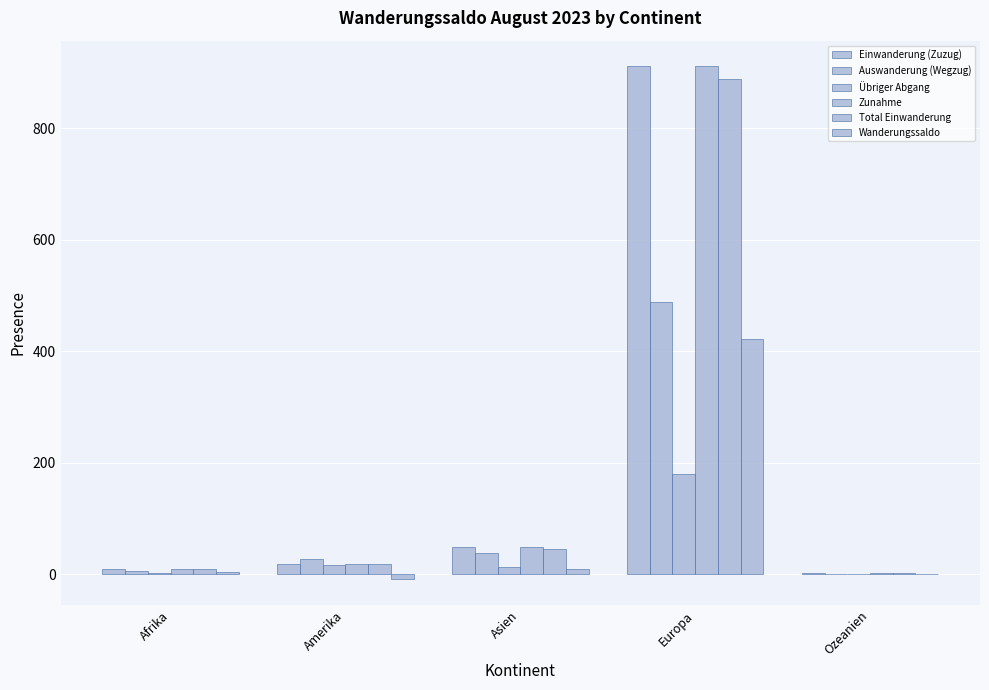

Which series has the largest range (max minus min)?

Einwanderung (Zuzug)